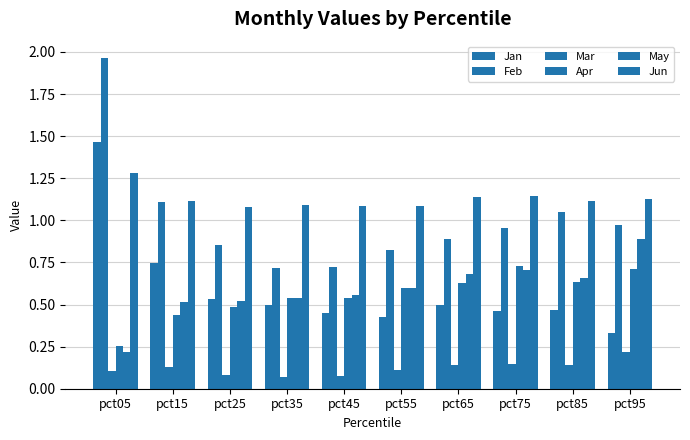

Is it true that Jun equals 2.0 at pct35?

False